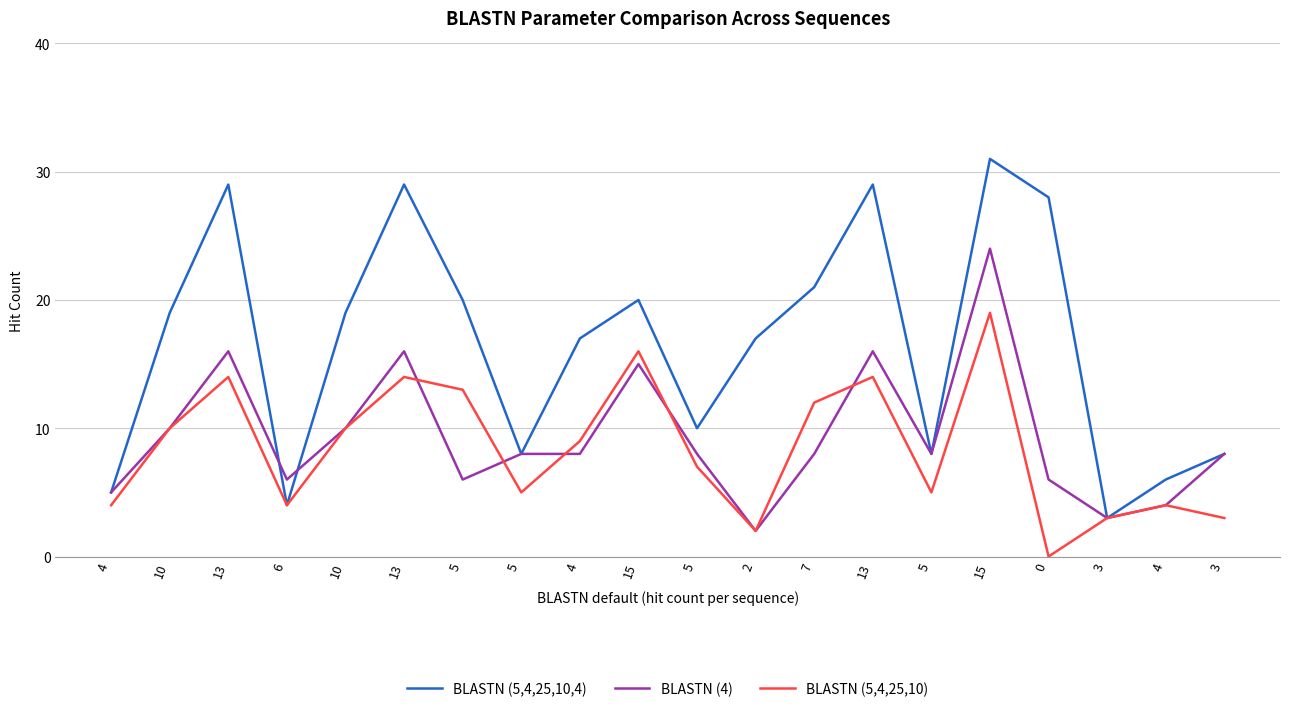

The BLASTN (5,4,25,10) series shows 10 at 10. True or false?

True